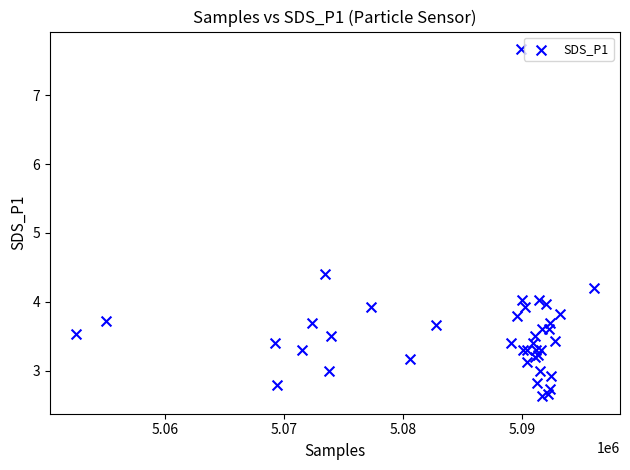

What Y value in the scatter plot is closest to 5?

4.4